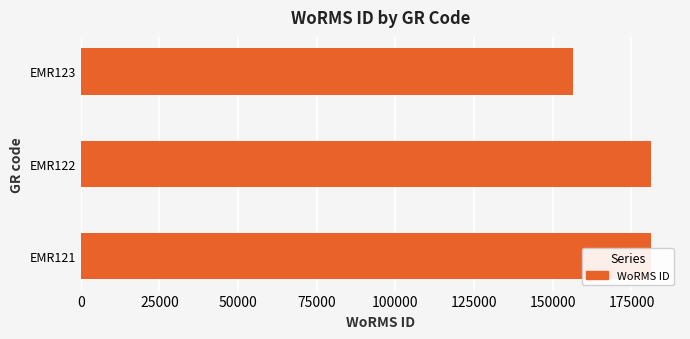

What is the minimum value shown in the chart?

156494